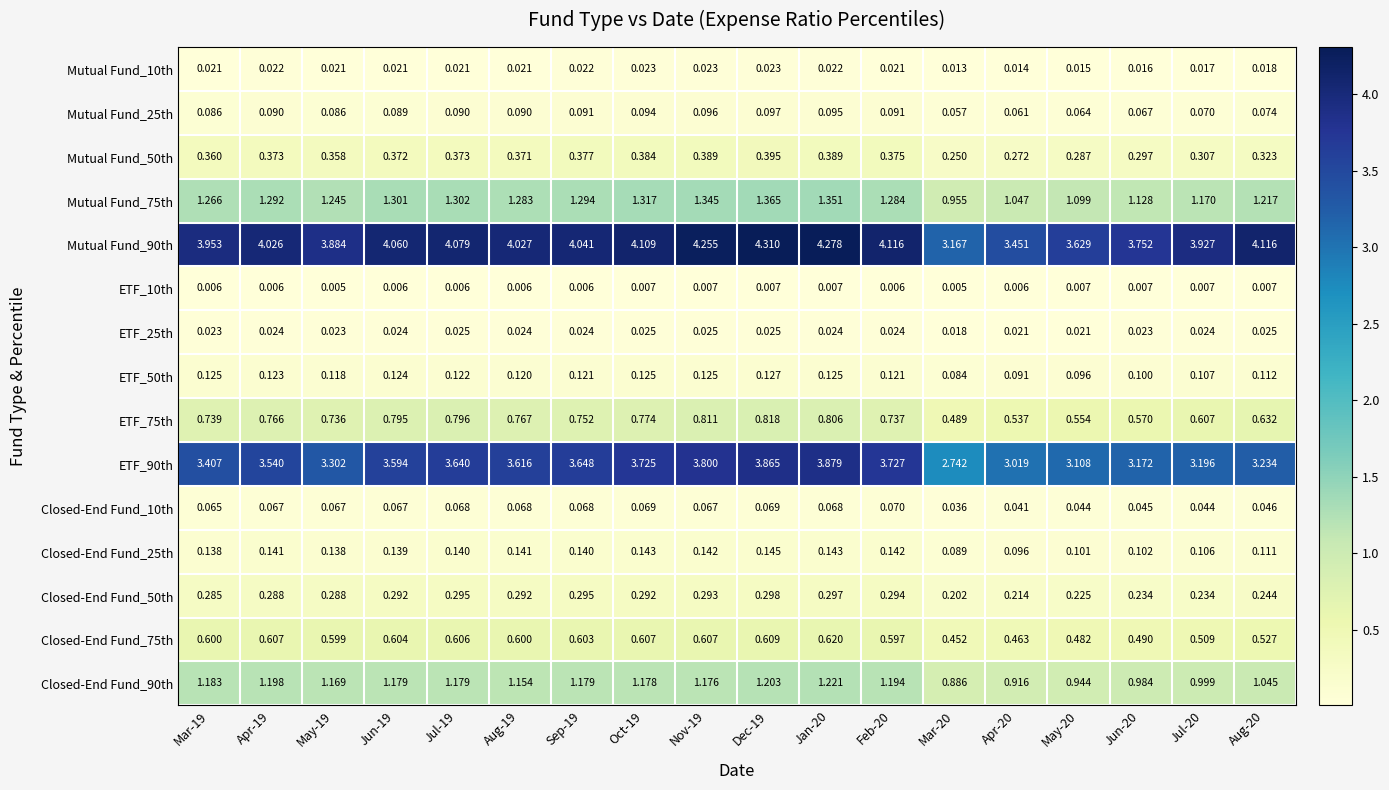

Which series has the largest total across all categories?

Mutual Fund_90th